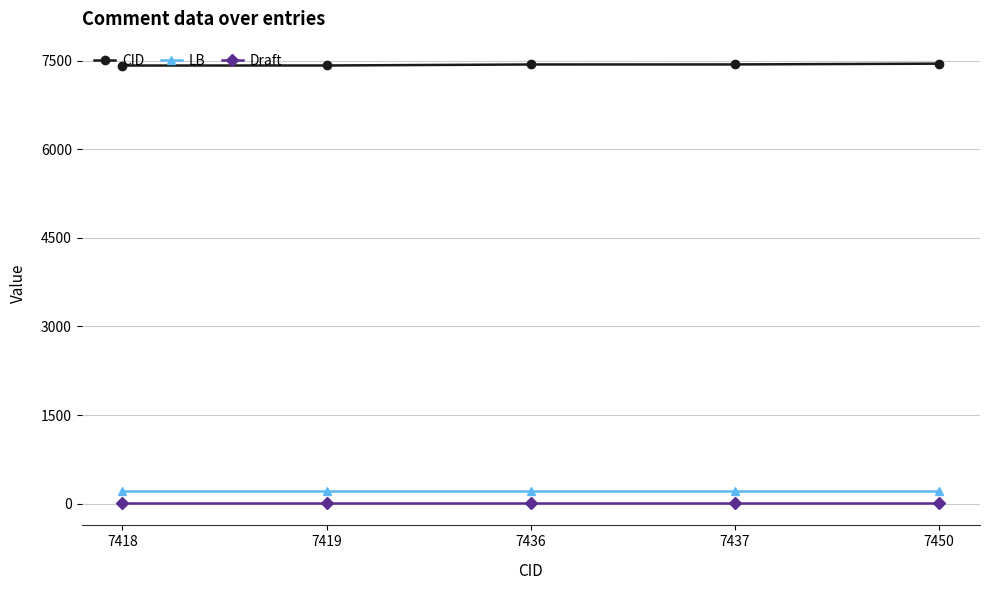

True or false: LB and Draft intersect in this chart.

False